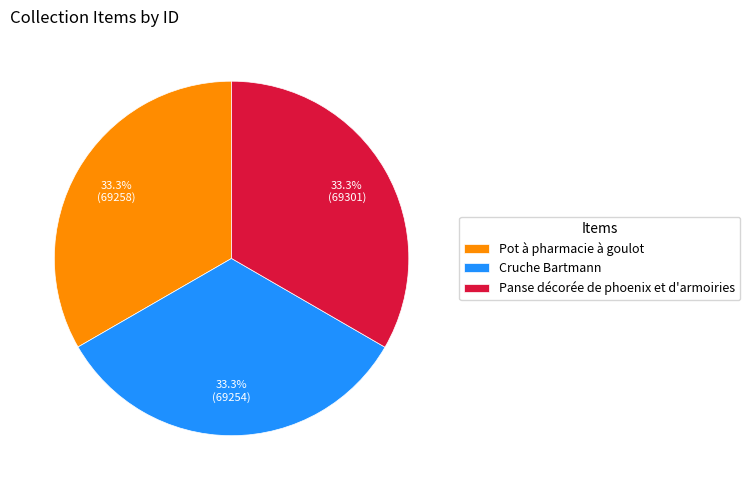

Does any single category account for the majority?

No